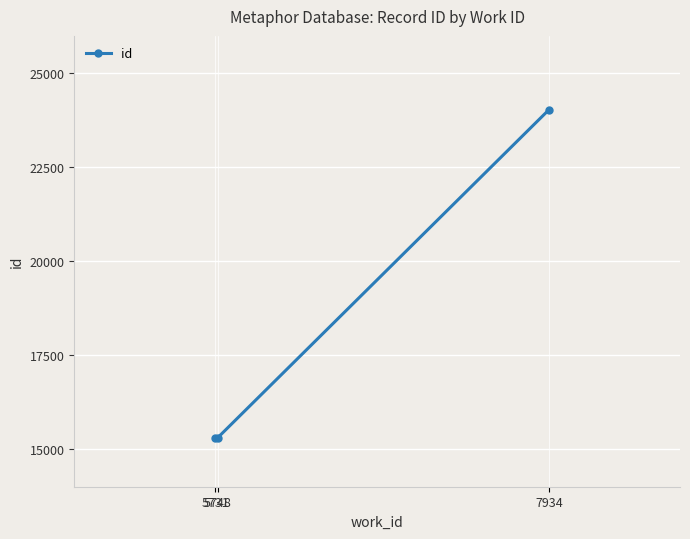

What is the value of the 2nd point from the left?

15307.5